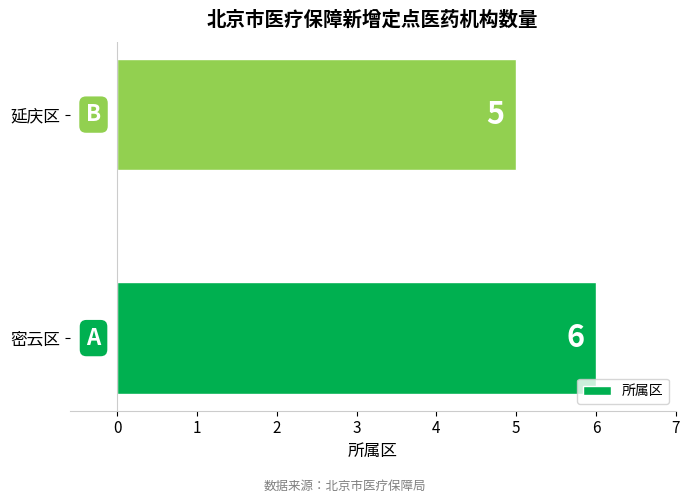

The chart shows a value of 7 at 延庆区. True or false?

False